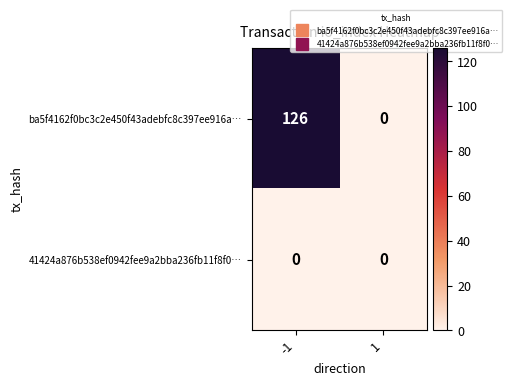

Is it true that ba5f4162f0bc3c2e450f43adebfc8c397ee916a… equals 192 at -1?

False